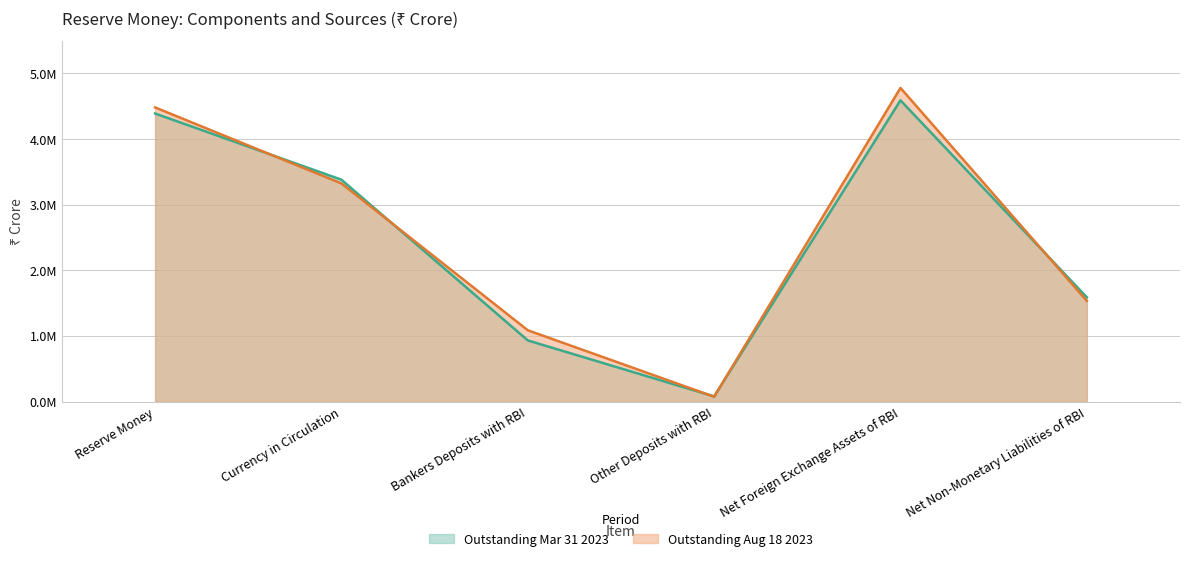

How many data points in Outstanding Mar 31 2023 are above 3378521?

2